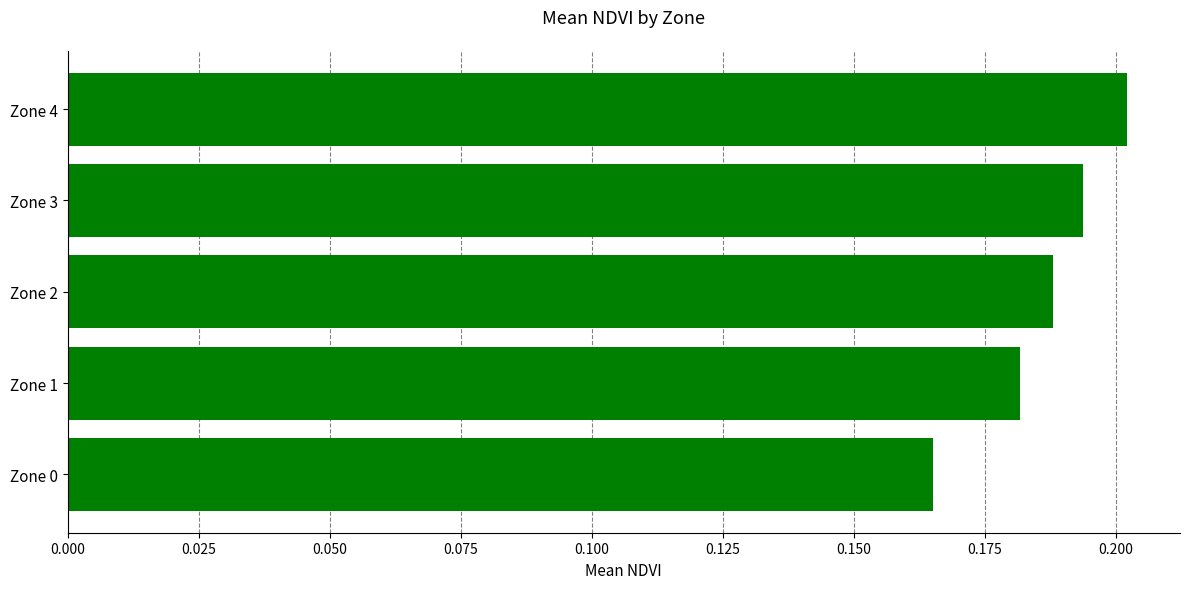

At which category does the chart reach its peak across all series?

Zone 4